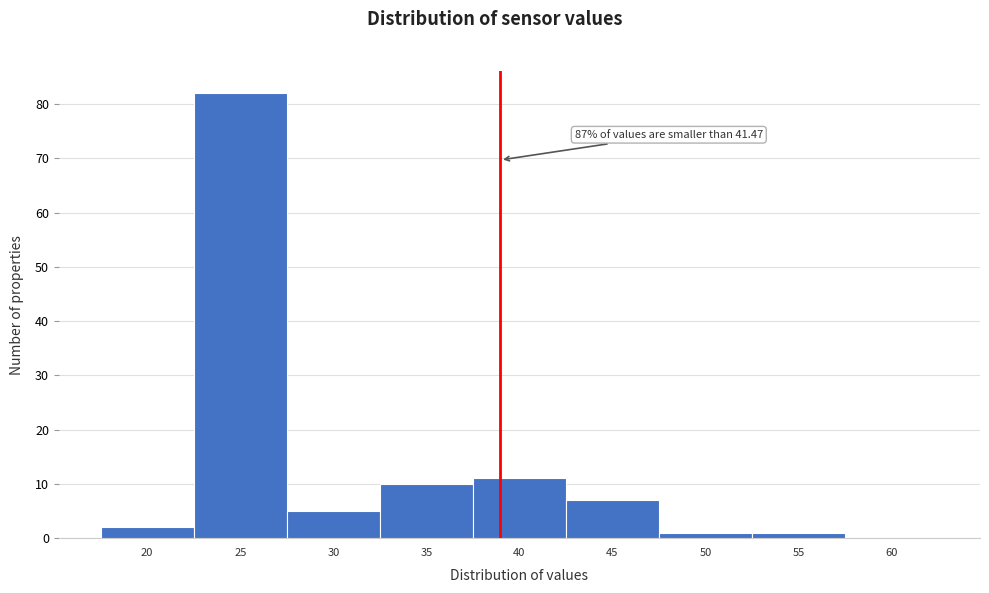

Reading right to left, transcribe all the data shown in this chart.

60=0	55=1	50=1	45=7	40=11	35=10	30=5	25=82	20=2